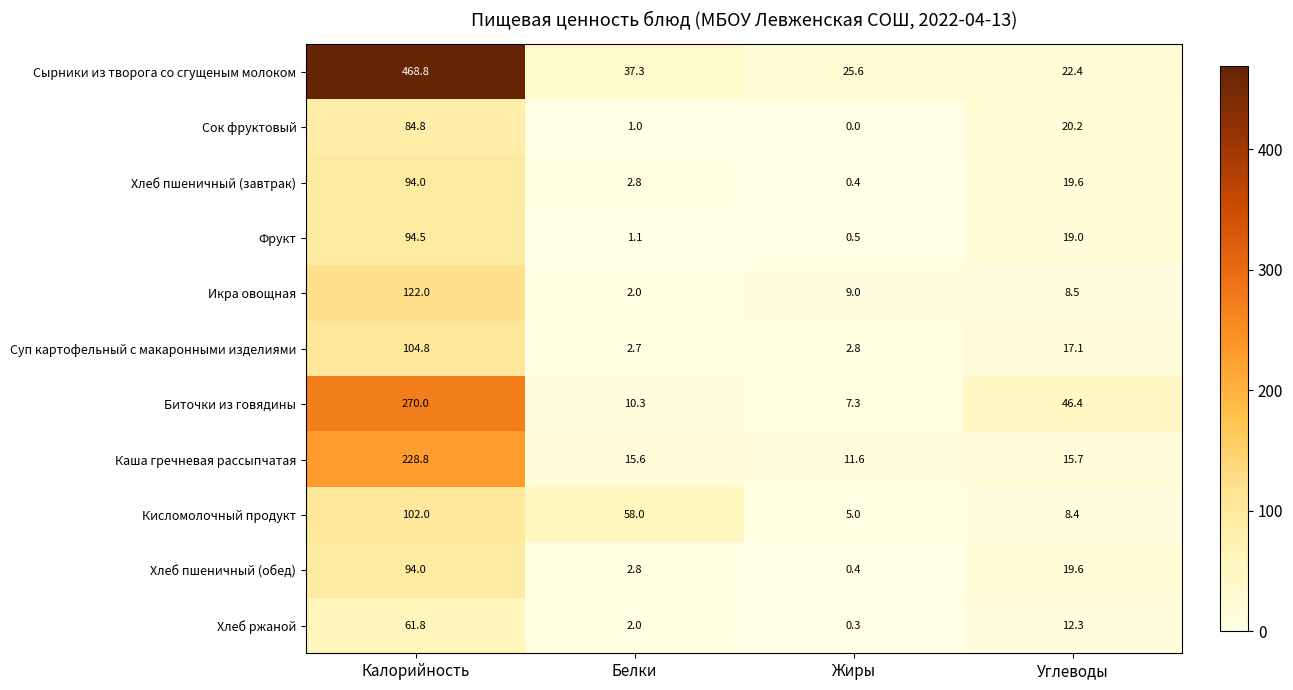

List the labels in order of Хлеб ржаной value, smallest first.

Жиры, Белки, Углеводы, Калорийность